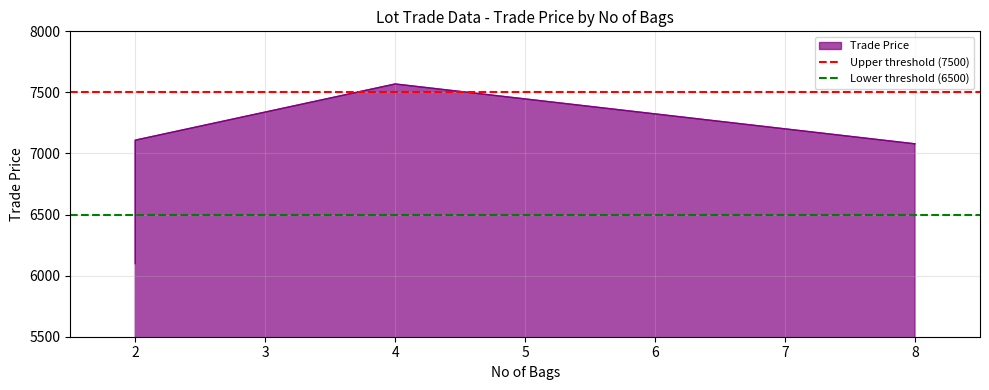

What is the spread (max minus min) of values at 2?

1000